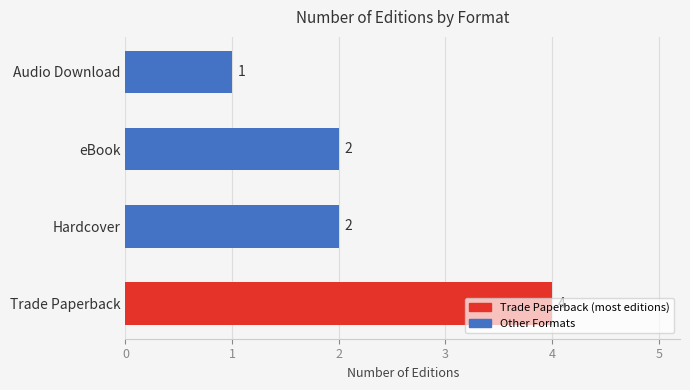

What is the difference between the second highest and minimum values?

1